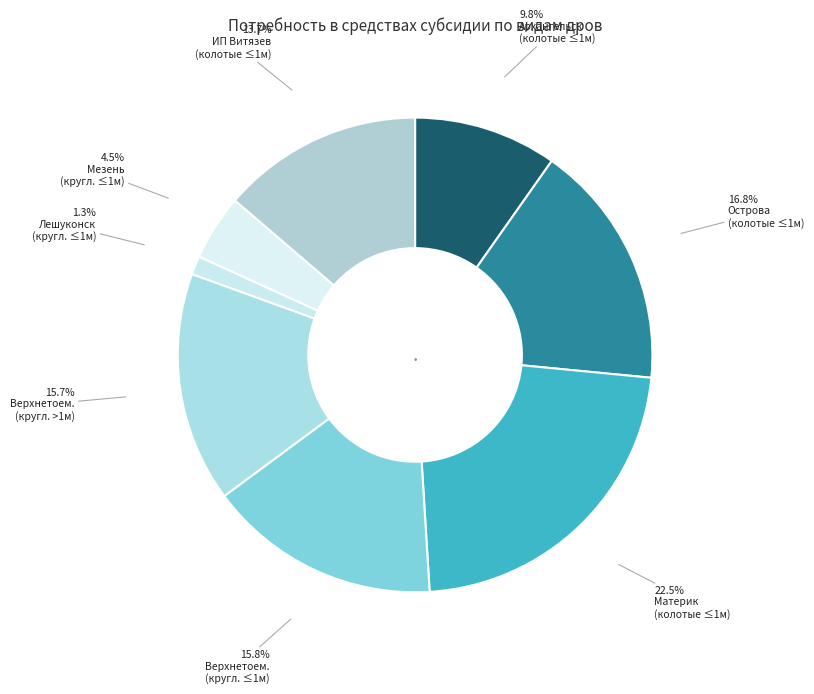

Which slice is the largest?

колотые длиной 1 м и менее